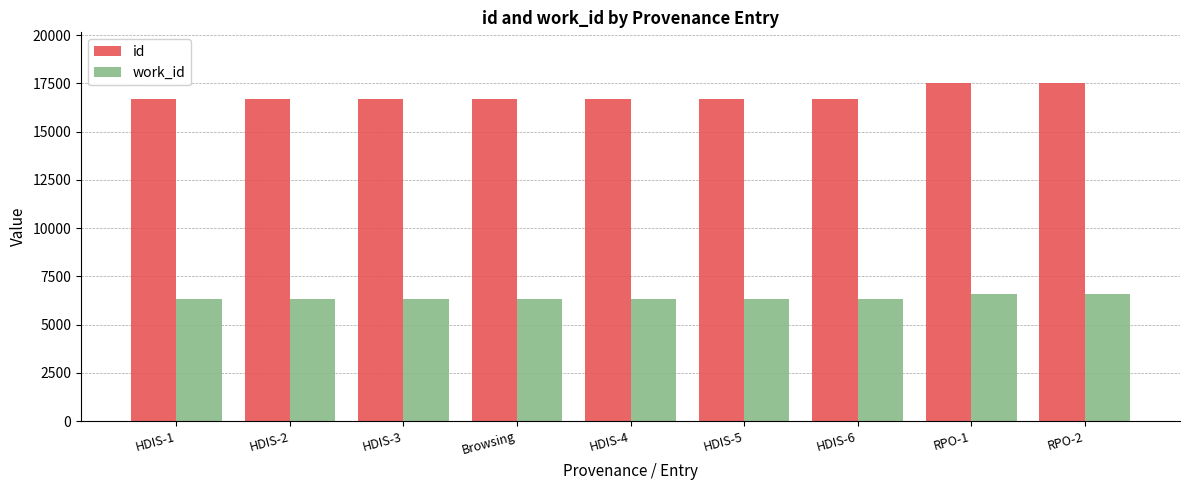

What position from the left is HDIS-4?

5